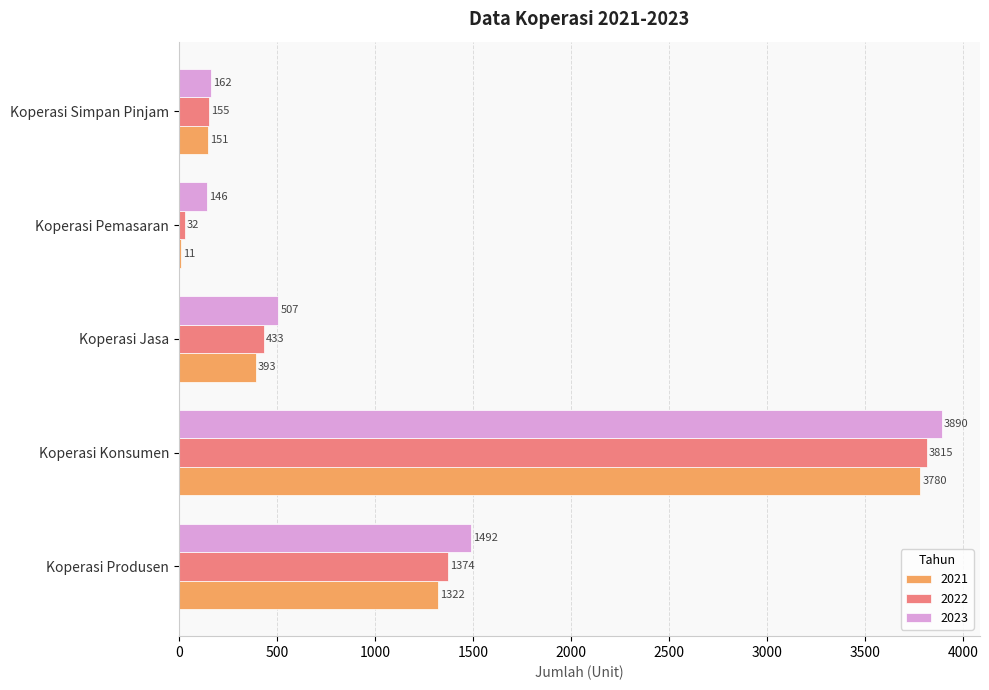

True or false: 2021 has a value of 3780 at Koperasi Konsumen.

True